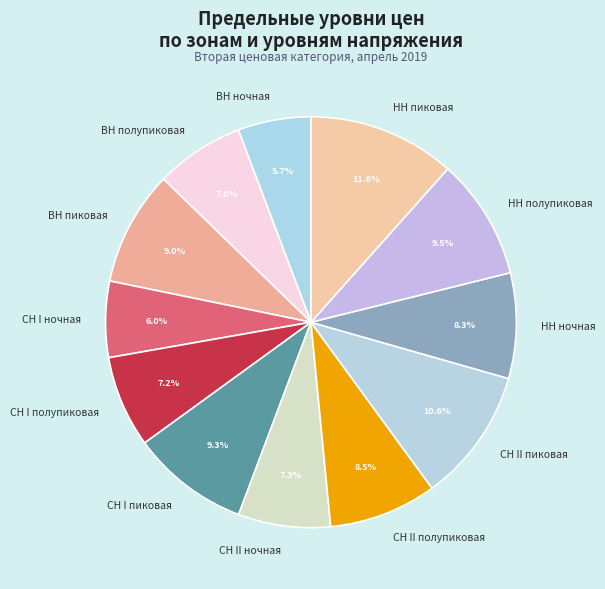

Count the number of slices in the pie.

12